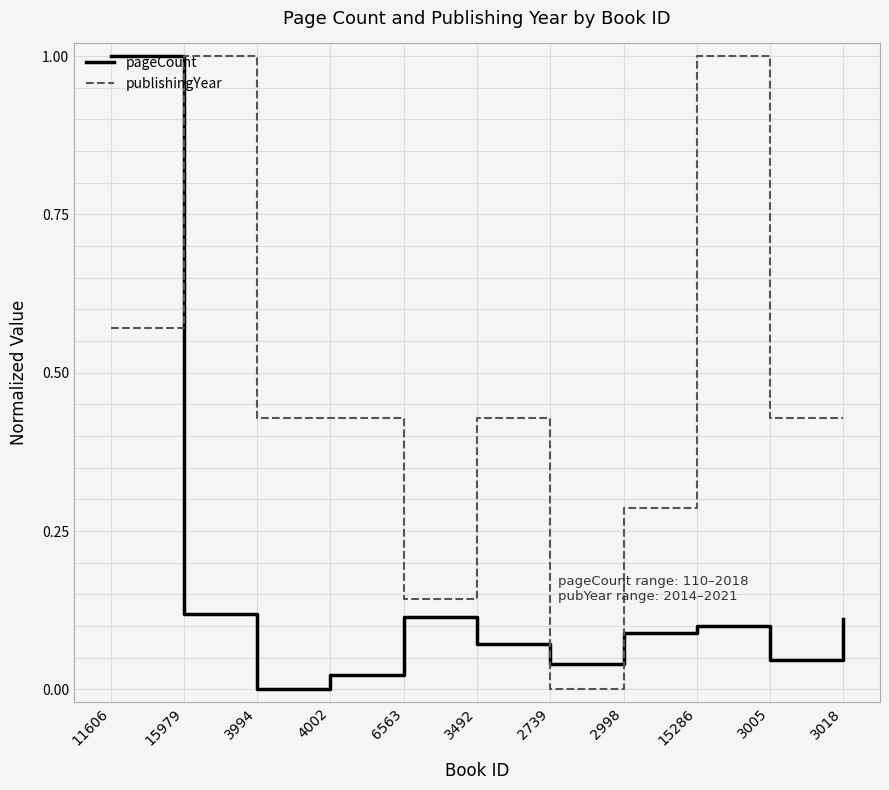

At which category is the sum across all series the highest?

11606